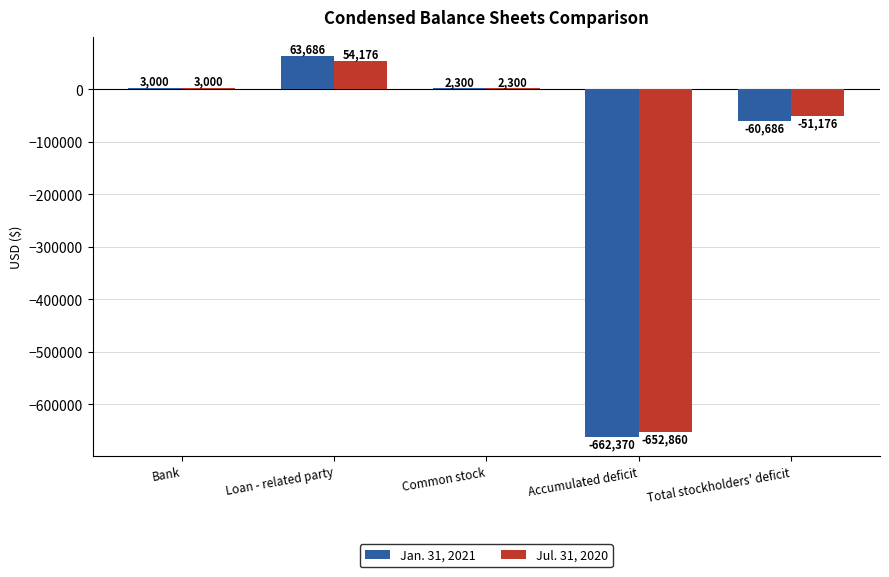

What is the sum of all Jan. 31, 2021 values?

-654070